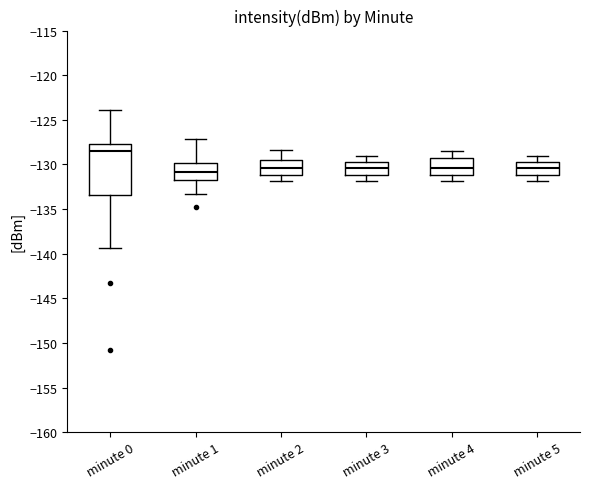

Where does the lower whisker of the box for minute 4 end on the y-axis? The values are not printed on the chart, so give them approximately, as read against the axis.

-132.0